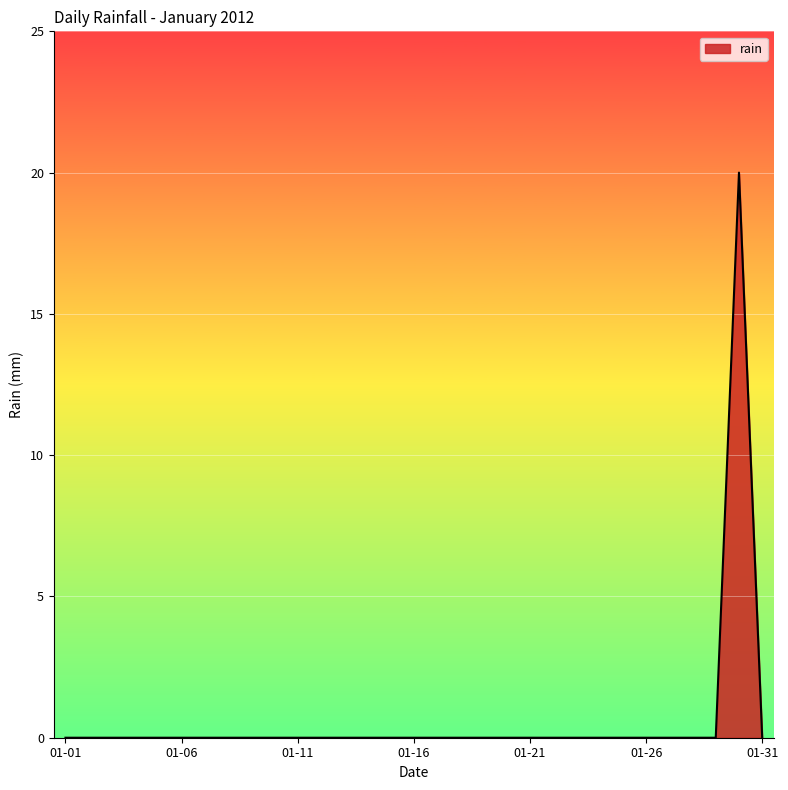

What is the greatest value displayed?

20